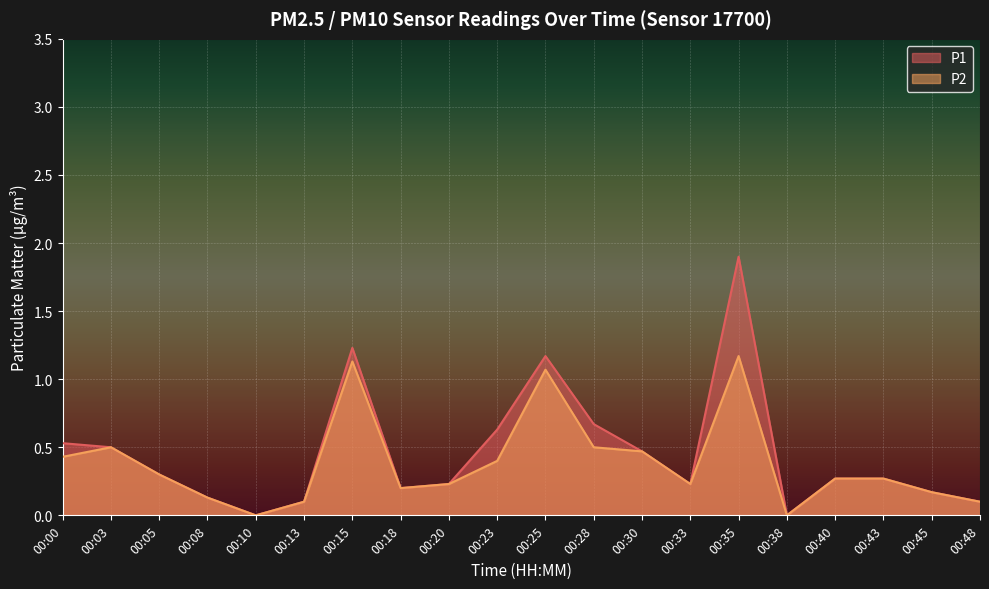

Reading left to right, what are all the values shown in this chart?

P1: 00:00=0.5	00:03=0.5	00:05=0.3	00:08=0.1	00:10=0.0	00:13=0.1	00:15=1.2	00:18=0.2	00:20=0.2	00:23=0.6	00:25=1.2	00:28=0.7	00:30=0.5	00:33=0.2	00:35=1.9	00:38=0.0	00:40=0.3	00:43=0.3	00:45=0.2	00:48=0.1
P2: 00:00=0.4	00:03=0.5	00:05=0.3	00:08=0.1	00:10=0.0	00:13=0.1	00:15=1.1	00:18=0.2	00:20=0.2	00:23=0.4	00:25=1.1	00:28=0.5	00:30=0.5	00:33=0.2	00:35=1.2	00:38=0.0	00:40=0.3	00:43=0.3	00:45=0.2	00:48=0.1